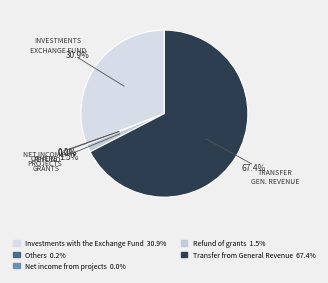

How many slices are in this pie chart?

5